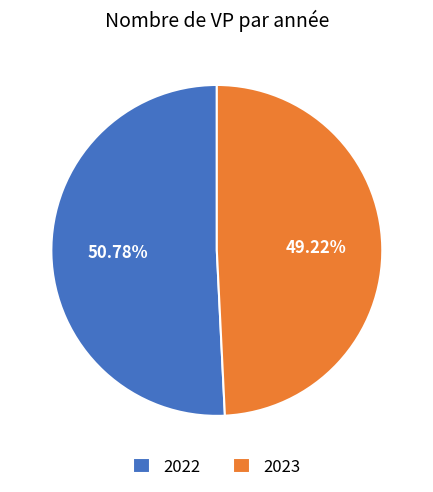

Combined, what portion of the pie is 2022 and 2023?

100.0%